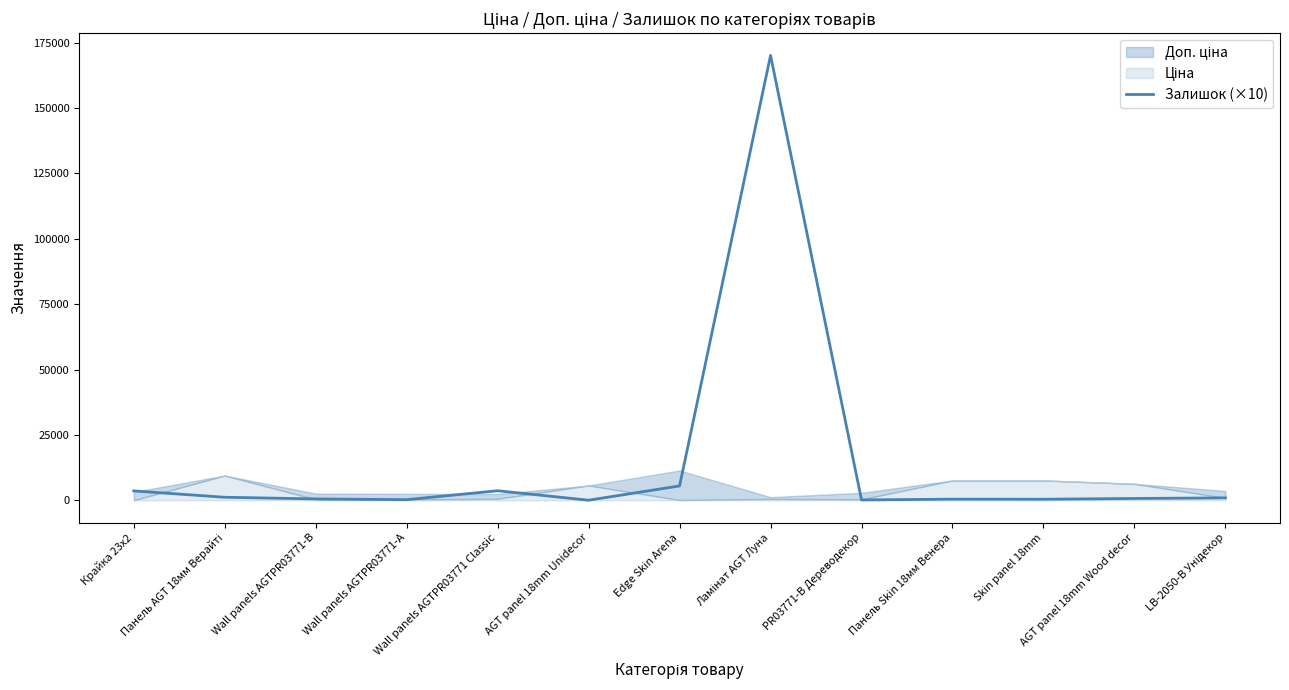

List the labels in order of value, smallest first.

AGT panel 18mm Unidecor, PR03771-B Дереводекор, Wall panels AGTPR03771-А, Skin panel 18mm, Панель Skin 18мм Венера, Wall panels AGTPR03771-B, AGT panel 18mm Wood decor, LB-2050-В Унідекор, Панель AGT 18мм Верайті, Крайка 23x2, Wall panels AGTPR03771 Classic, Edge Skin Arena, Ламінат AGT Луна